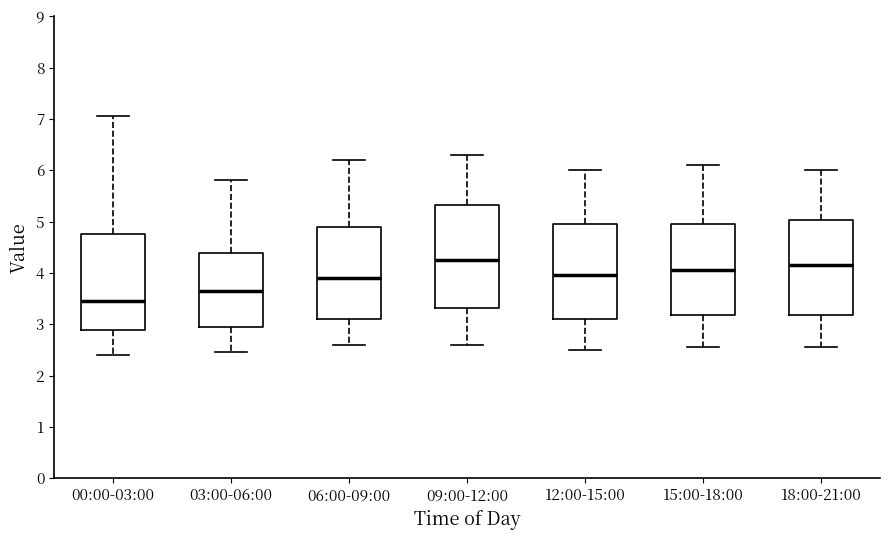

Reading left to right, transcribe this box plot: for each box, give where its median line is, the range the box spans, and where its two whiskers end, as read against the y-axis. The values are not printed on the chart, so give them approximately, as read against the axis.

00:00-03:00: median 3.5, box 2.9 to 4.8, whiskers 2.4 to 7.1
03:00-06:00: median 3.7, box 2.9 to 4.4, whiskers 2.5 to 5.8
06:00-09:00: median 3.9, box 3.1 to 4.9, whiskers 2.6 to 6.2
09:00-12:00: median 4.3, box 3.3 to 5.3, whiskers 2.6 to 6.3
12:00-15:00: median 4.0, box 3.1 to 5.0, whiskers 2.5 to 6.0
15:00-18:00: median 4.1, box 3.2 to 5.0, whiskers 2.6 to 6.1
18:00-21:00: median 4.2, box 3.2 to 5.0, whiskers 2.6 to 6.0